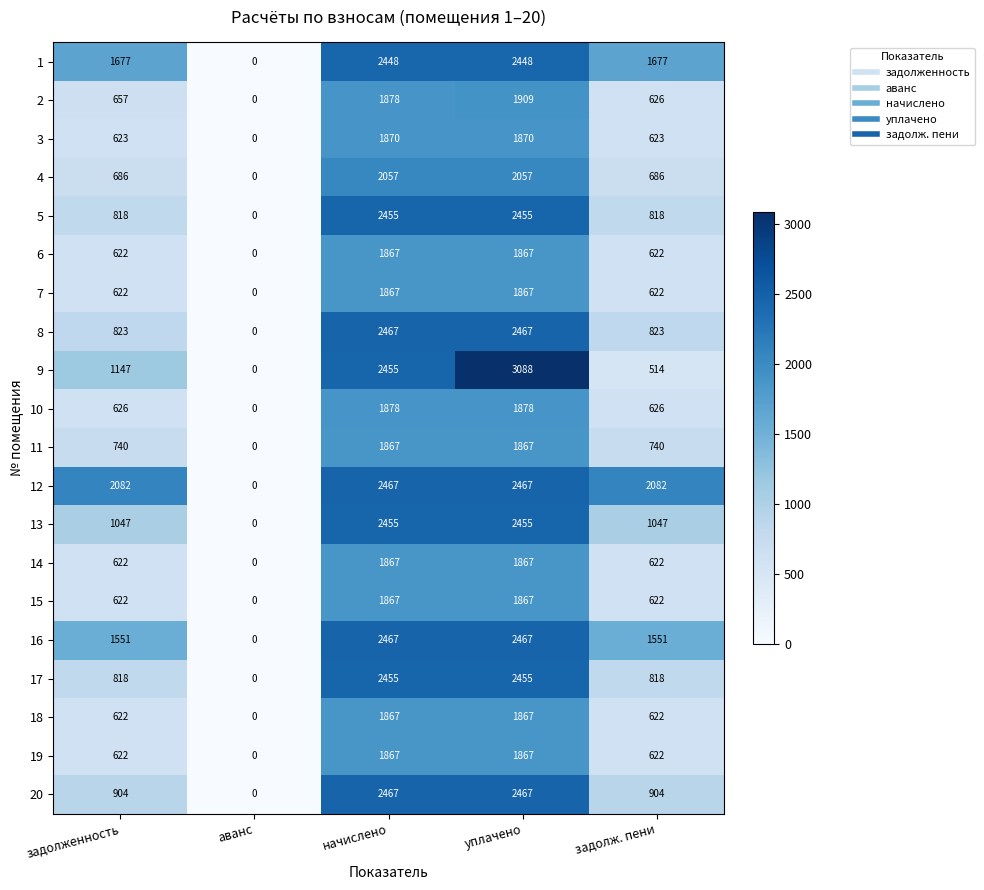

What is the average value of the 14 series?

996